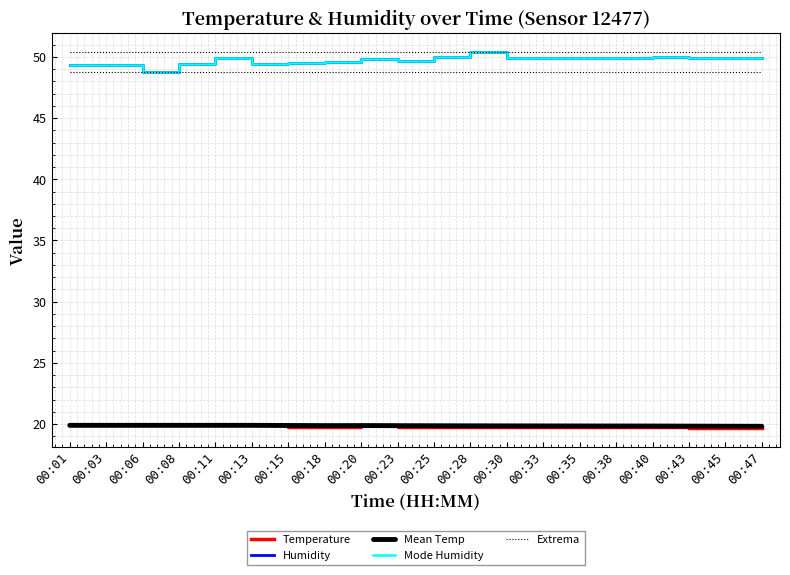

Which label corresponds to the smallest value in the chart?

00:43